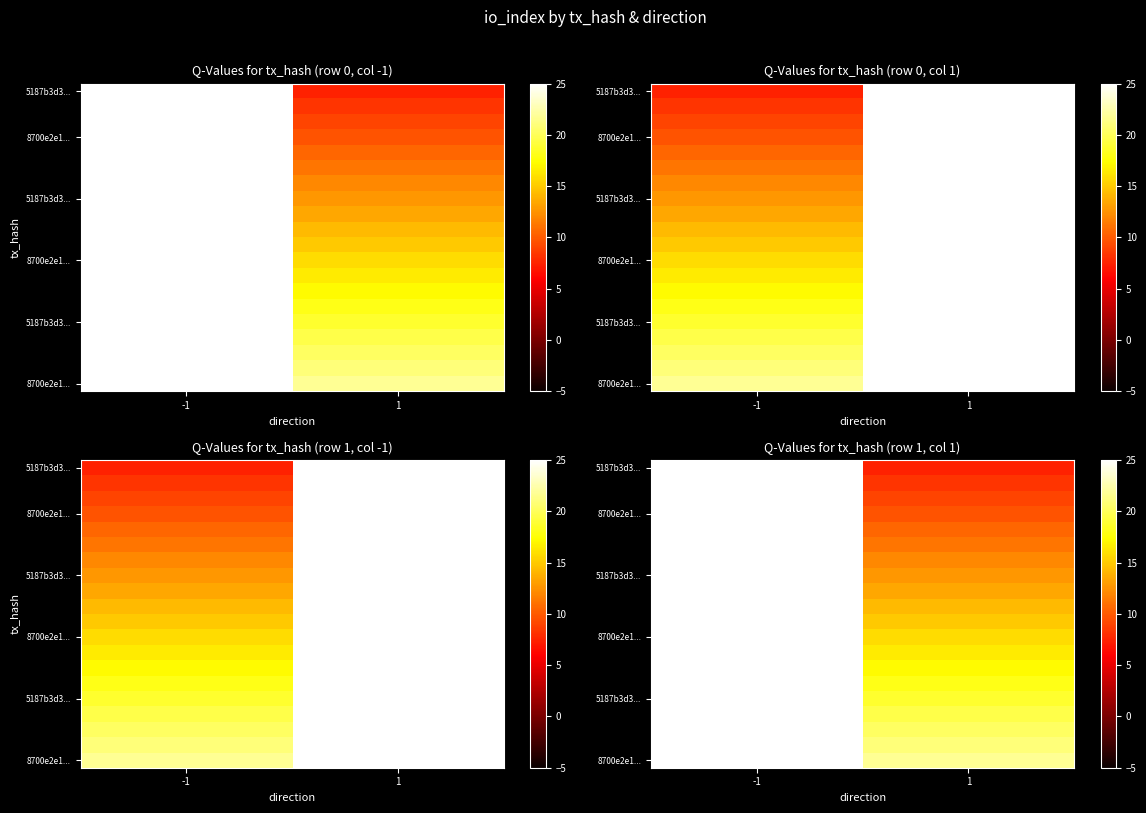

How many distinct data groups are displayed?

20